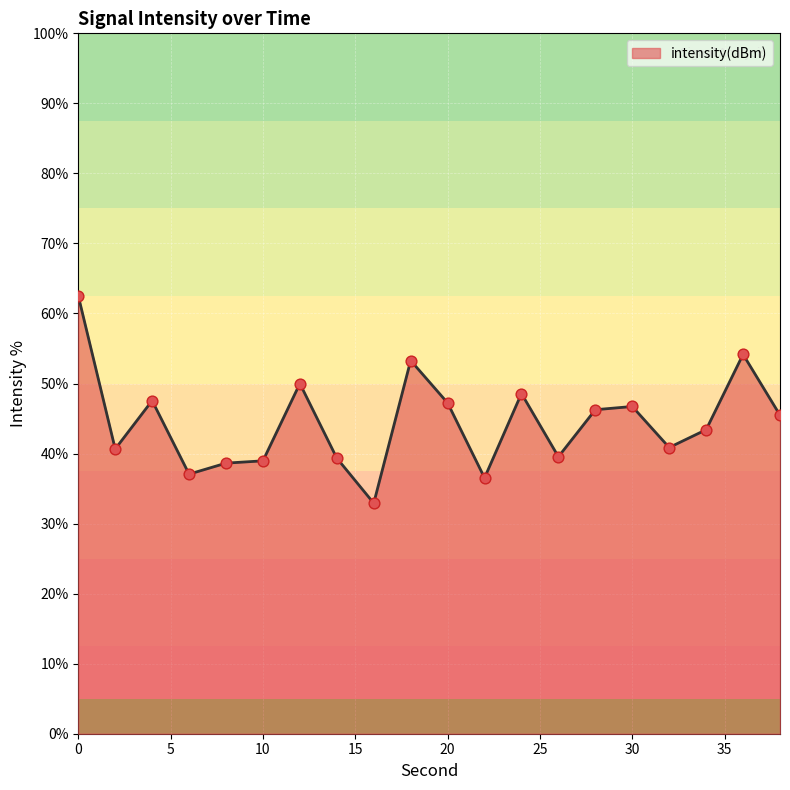

What is the difference between the maximum and minimum values?

29.6